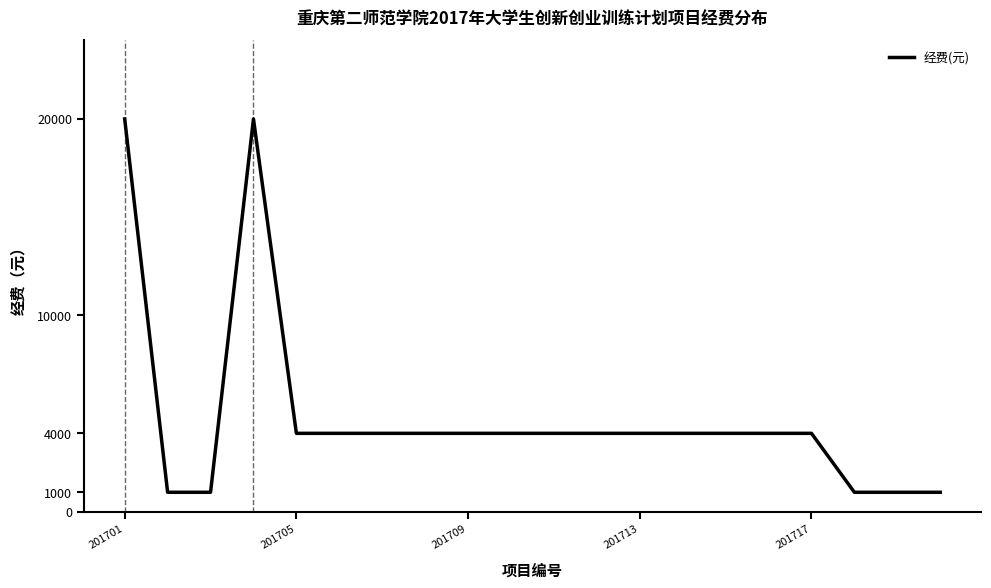

Reading right to left, what are all the values shown in this chart?

1000	1000	1000	4000	4000	4000	4000	4000	4000	4000	4000	4000	4000	4000	4000	4000	20000	1000	1000	20000